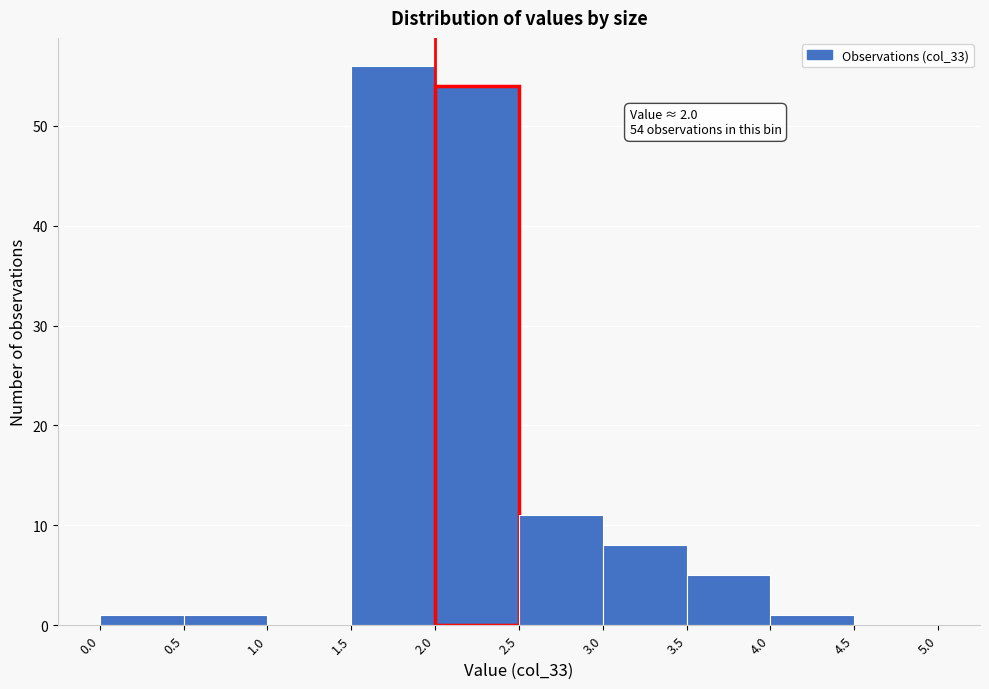

Over which range of the x-axis is the bar tallest?

1.5 to 2.0